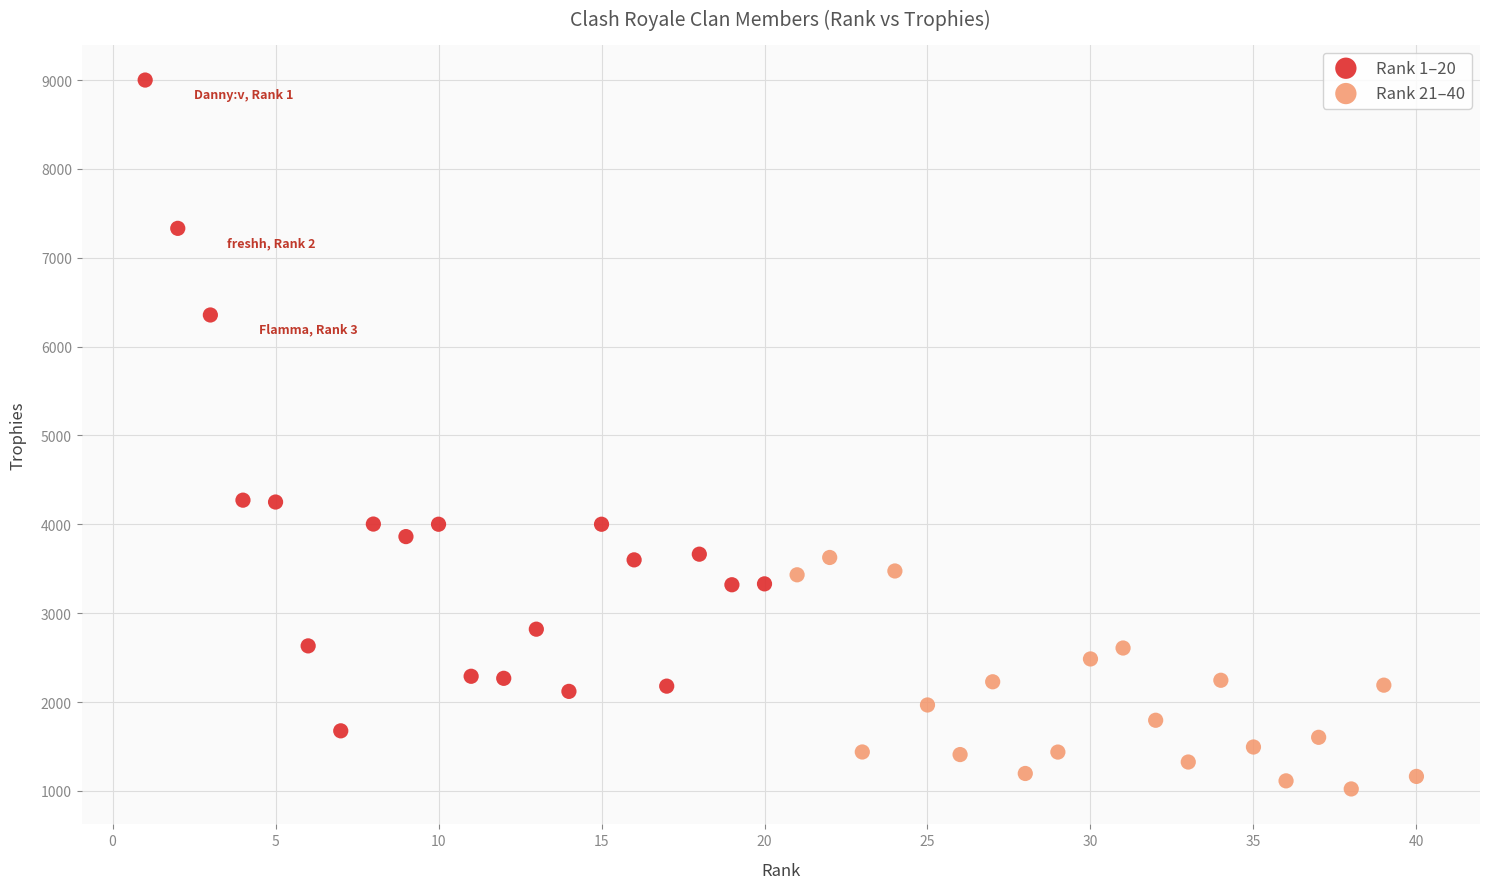

What are all the series names shown in the legend?

Rank 1–20, Rank 21–40